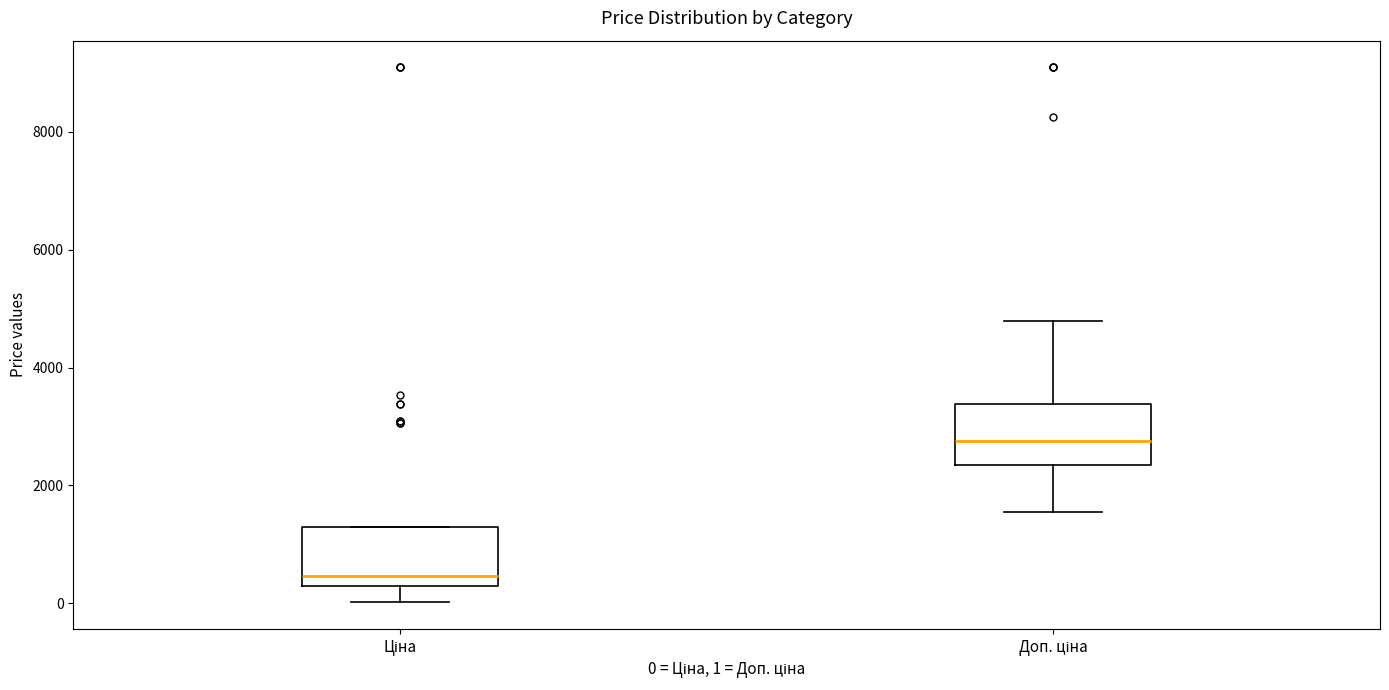

Reading left to right, read every box against the y-axis: the position of its median line, the range the box covers, and the ends of its whiskers. The values are not printed on the chart, so give them approximately, as read against the axis.

Ціна: median 400 (just above the box's lower edge), box 400 to 1200, whiskers 0 to 1200
Доп. ціна: median 2800, box 2400 to 3400, whiskers 1600 to 4800